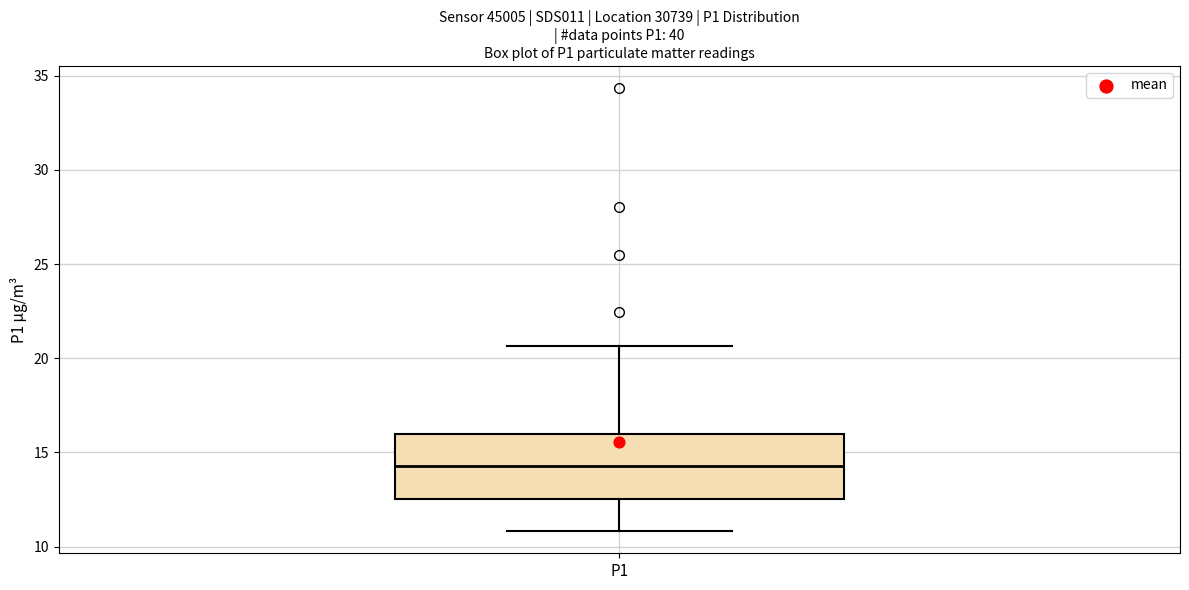

Transcribe this box plot: give where the median line is, the range the box spans, and where the two whiskers end, as read against the y-axis. The values are not printed on the chart, so give them approximately, as read against the axis.

median 14.5, box 12.5 to 16.0, whiskers 11.0 to 20.5